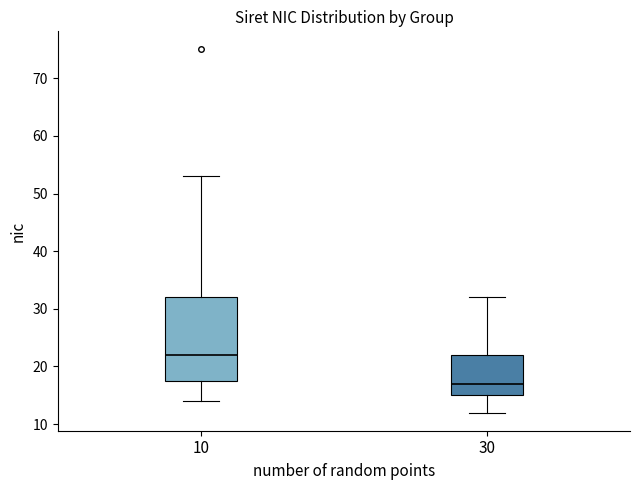

Reading left to right, read every box against the y-axis: the position of its median line, the range the box covers, and the ends of its whiskers. The values are not printed on the chart, so give them approximately, as read against the axis.

10: median 22, box 18 to 32, whiskers 14 to 53
30: median 17, box 15 to 22, whiskers 12 to 32